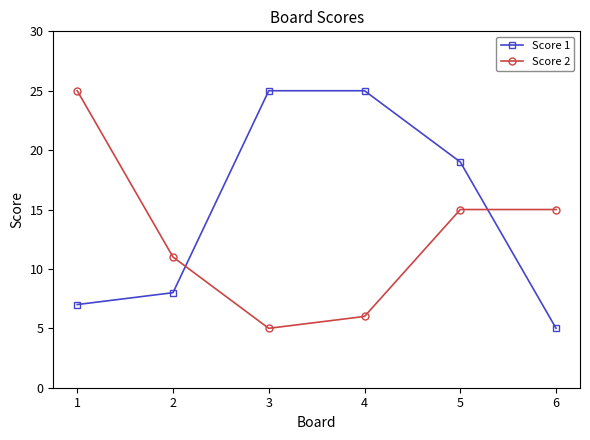

What is the difference between the maximum and minimum values in the Score 1 series?

20